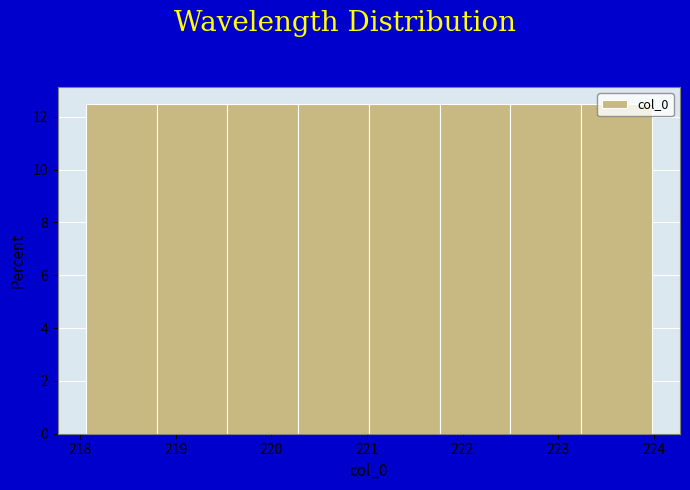

Reading left to right, transcribe this chart: for each bar, give the range it covers on the x-axis and its height. Neither the bar edges nor the heights are printed on the chart, so give them approximately, as read against the axes.

218.1 to 218.8: 12.6
218.8 to 219.5: 12.6
219.5 to 220.3: 12.6
220.3 to 221.0: 12.6
221.0 to 221.8: 12.6
221.8 to 222.5: 12.6
222.5 to 223.2: 12.6
223.2 to 224.0: 12.6